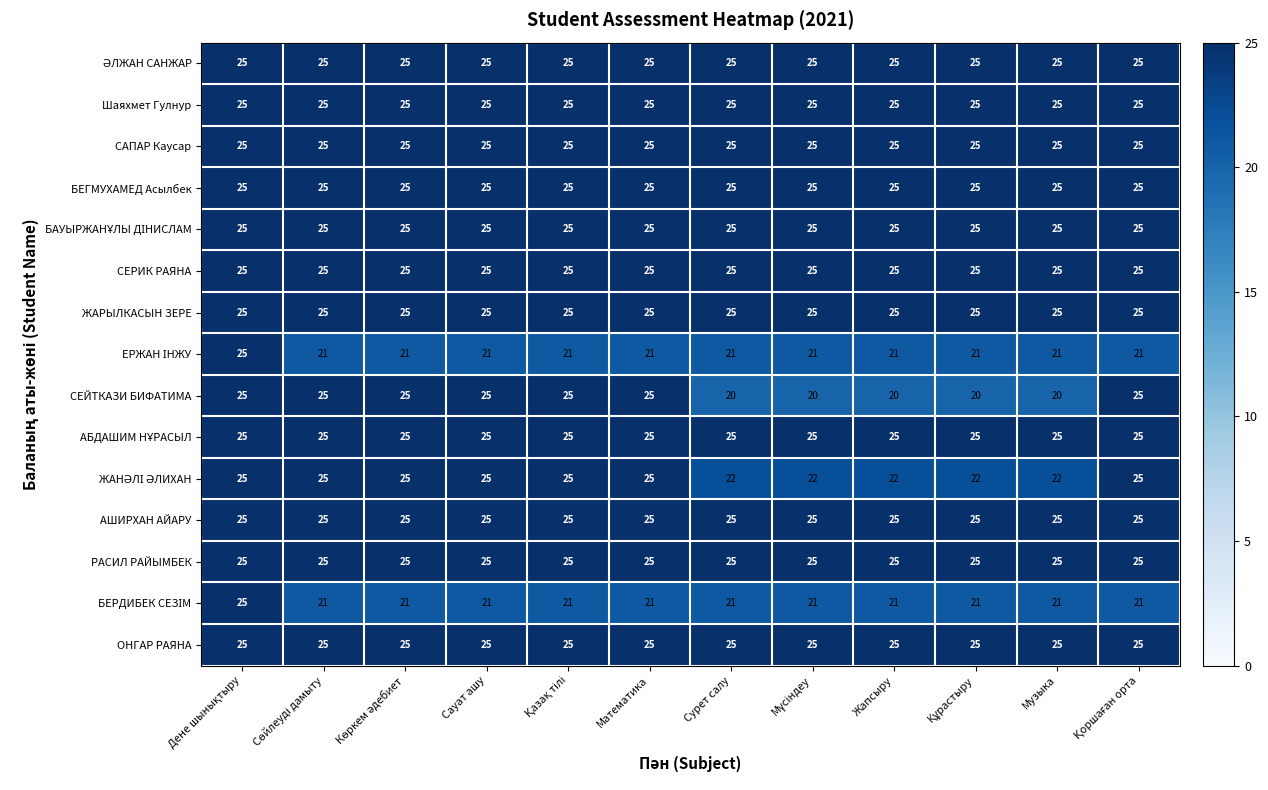

What is the maximum value shown in the chart?

25